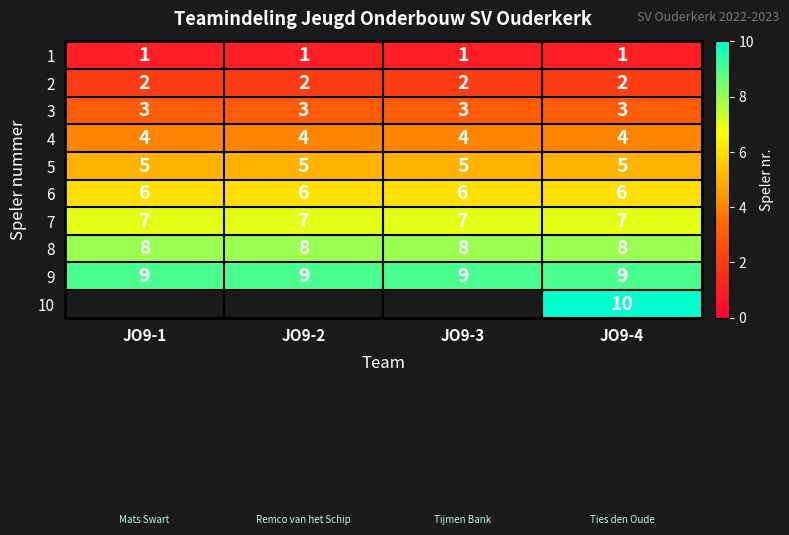

Rank the series at JO9-4 from highest to lowest value.

10, 9, 8, 7, 6, 5, 4, 3, 2, 1